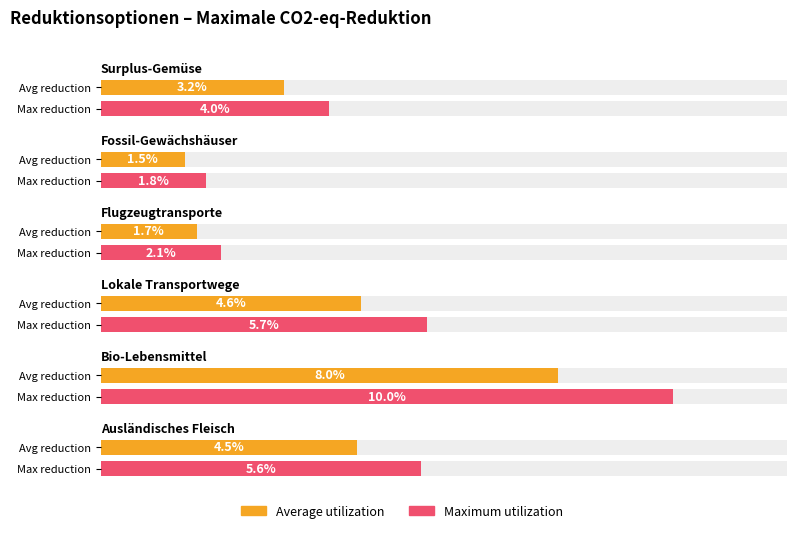

Does the chart contain stacked bars?

No